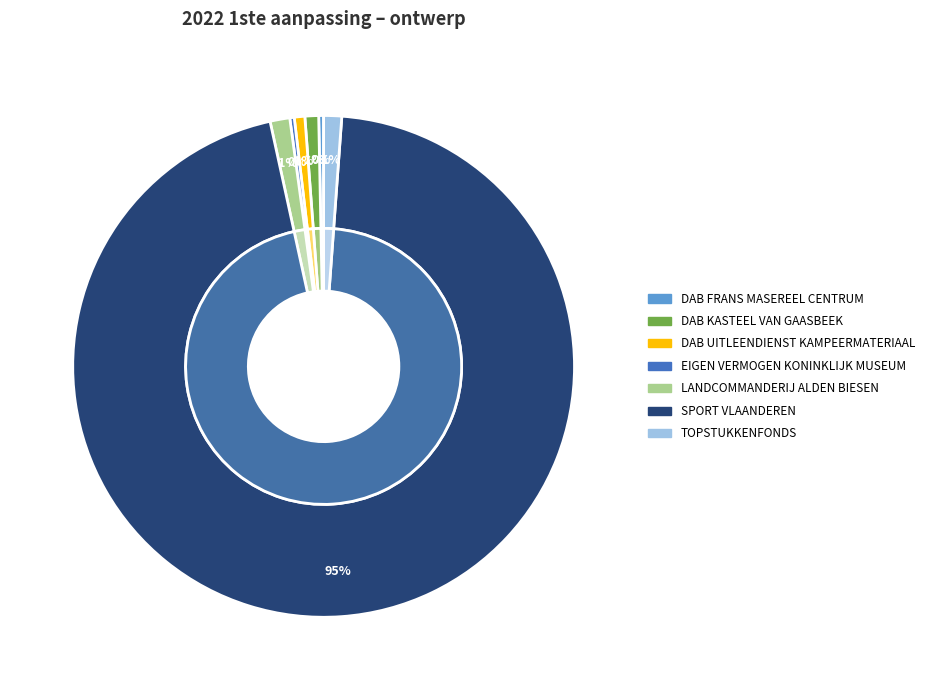

To the nearest percent, what percentage of the pie is DAB KASTEEL VAN GAASBEEK?

1%